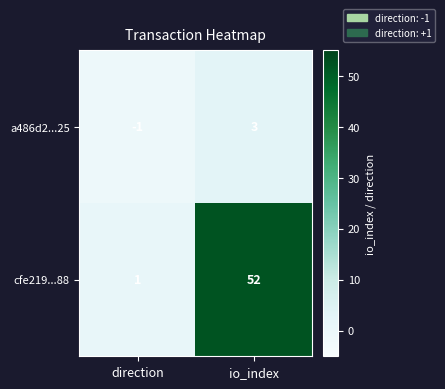

The value of cfe219...88 at direction is 1. True or false?

True